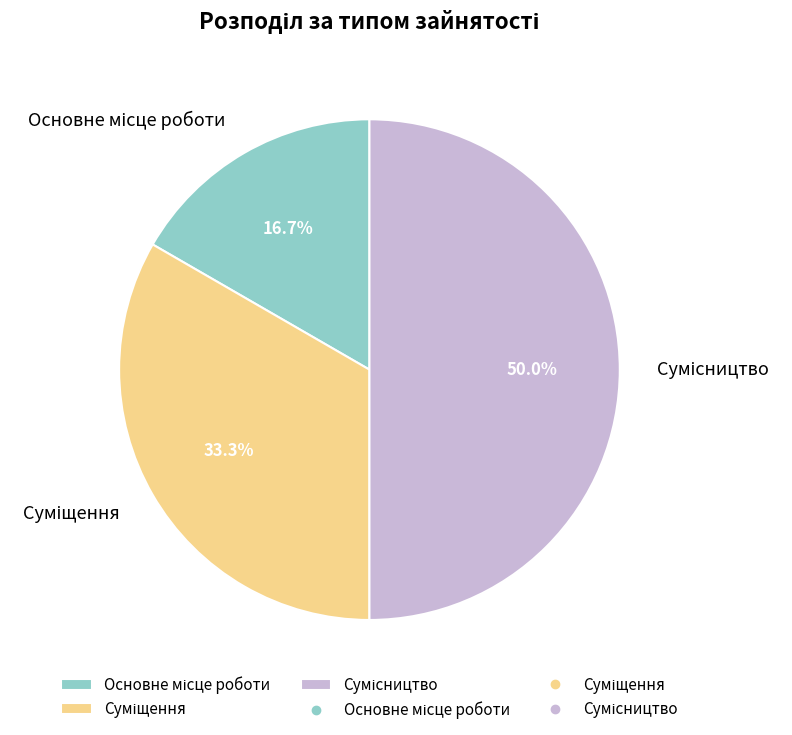

Rank the categories by value from lowest to highest.

Основне місце роботи, Суміщення, Сумісництво